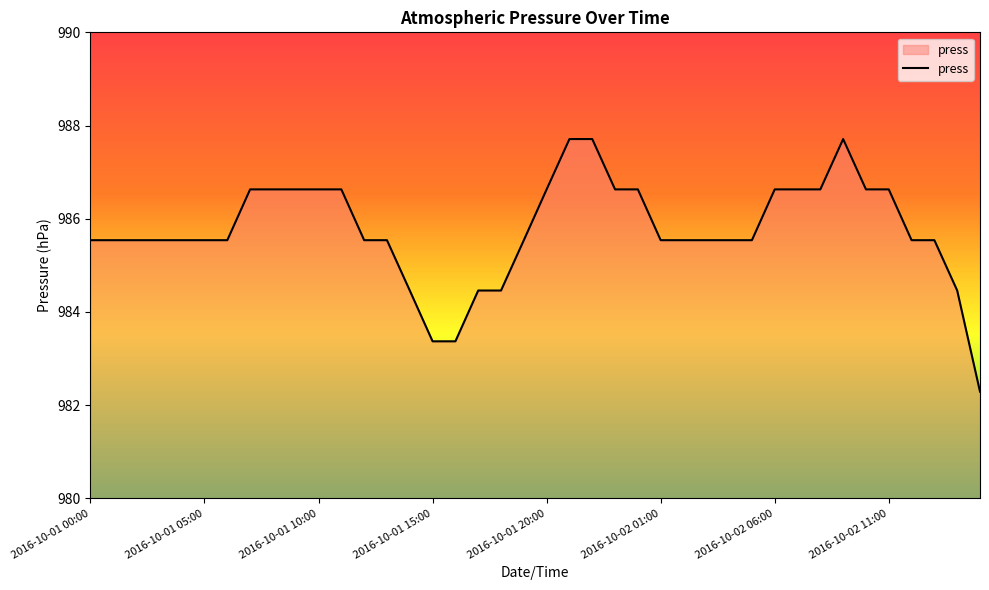

What is the minimum value shown in the chart?

982.3